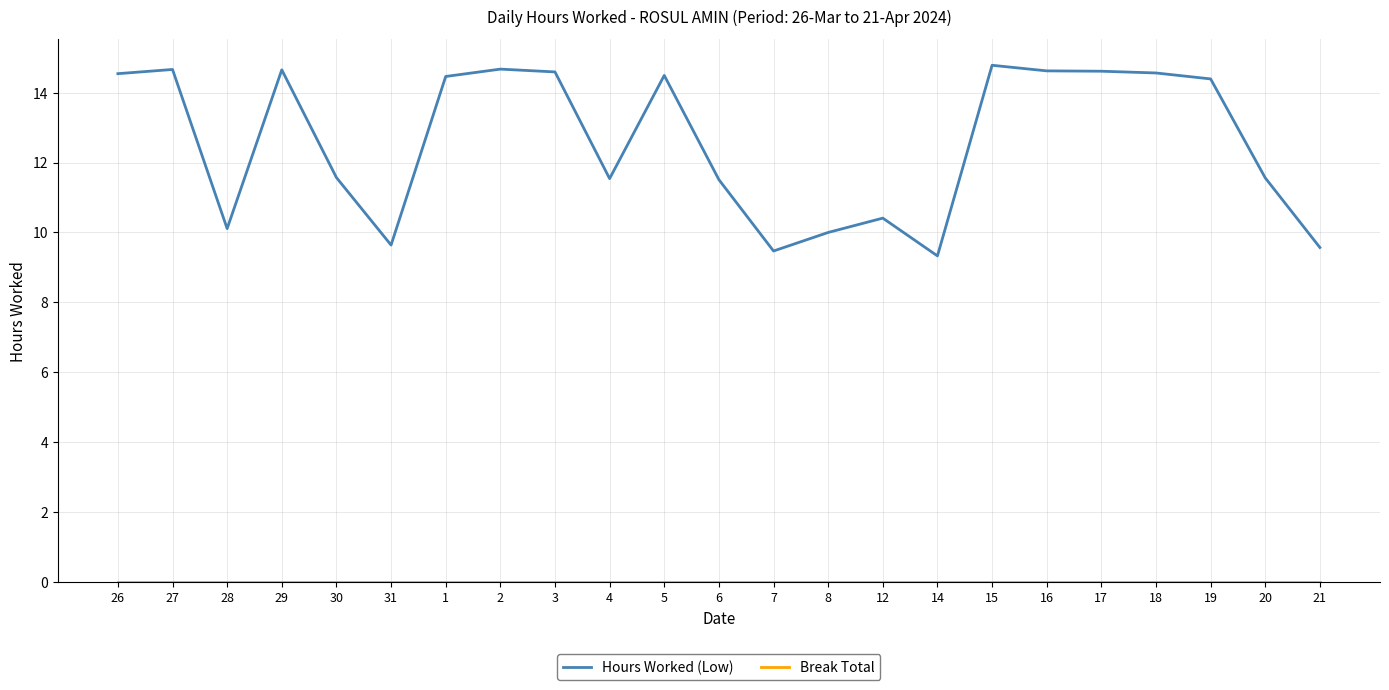

What position from the left is 18?

20